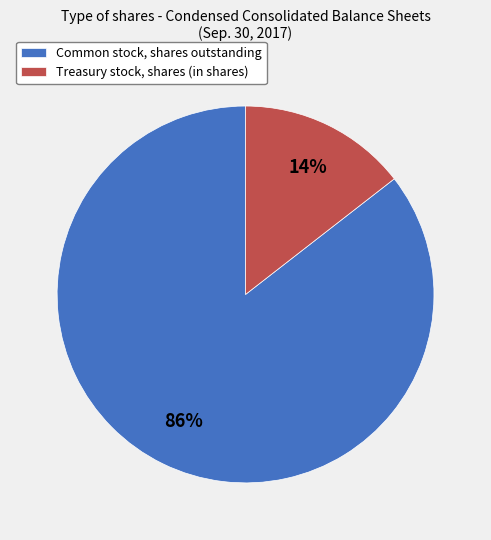

How many segments does this pie chart have?

2